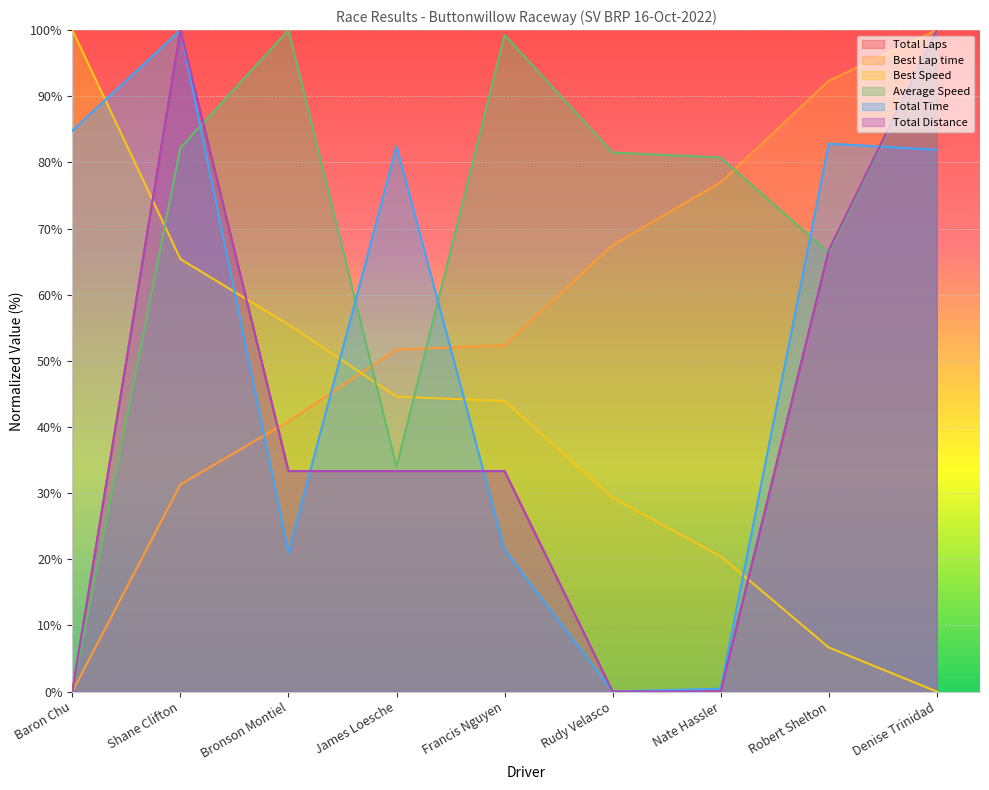

What is the difference between the maximum and minimum values in the Total Time series?

100.0